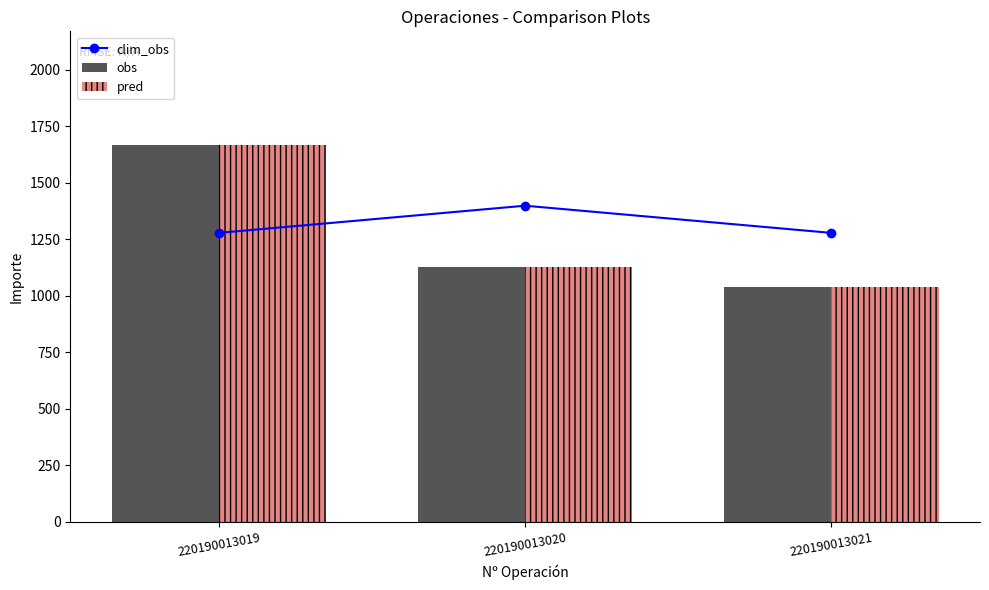

Is it true that pred equals 1668.5 at 220190013019?

True